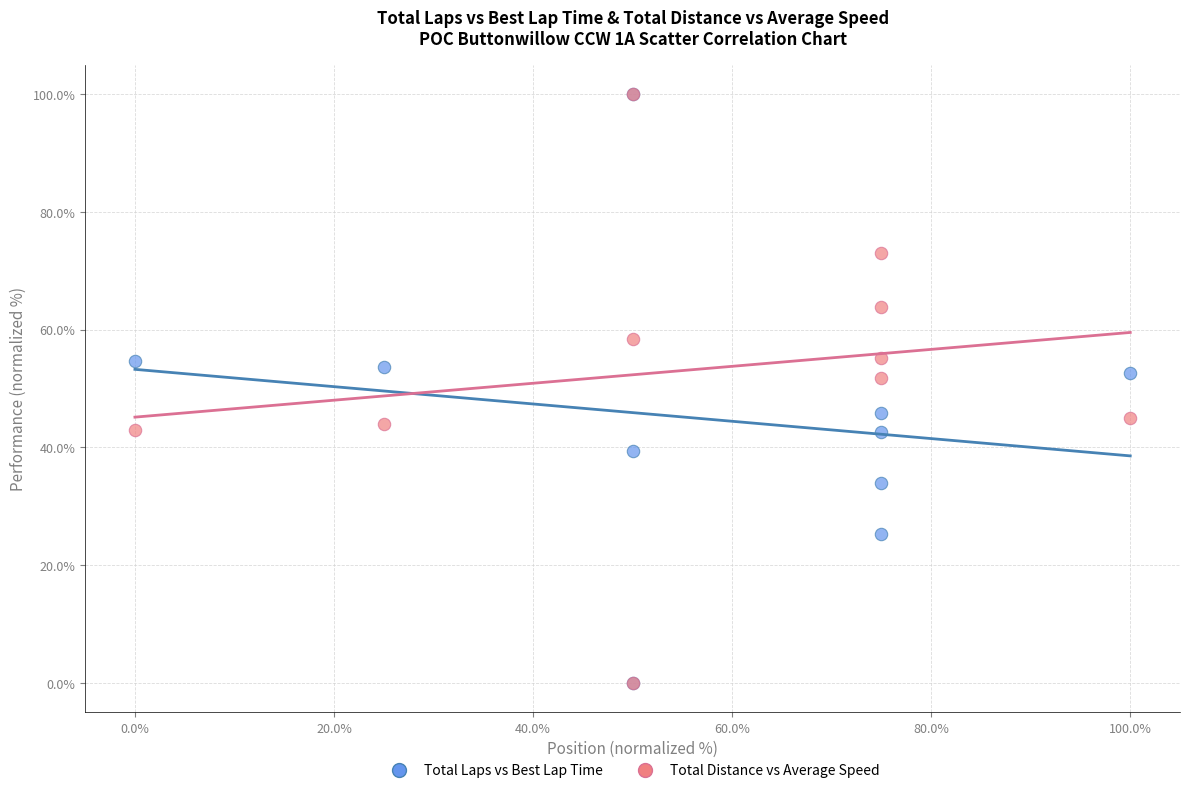

What are all the series names shown in the legend?

Total Laps vs Best Lap Time, Total Distance vs Average Speed